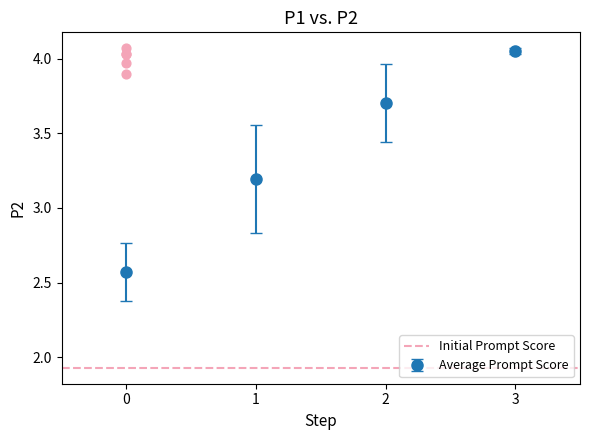

What Y value in the scatter plot is closest to 3?

3.9